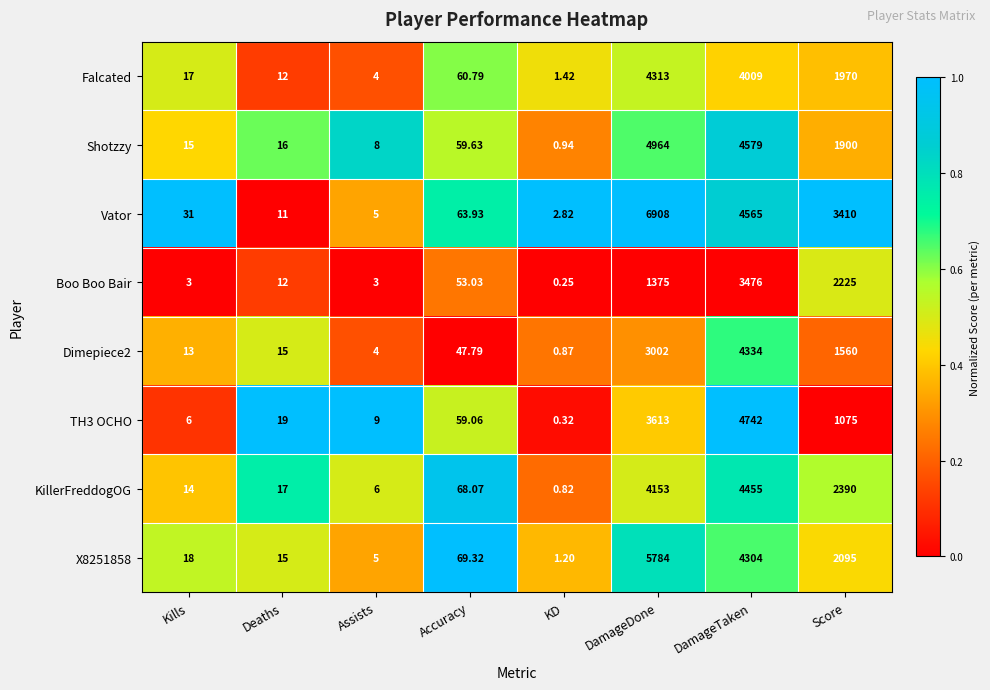

Where is Falcated nearest to the value 2157?

Score